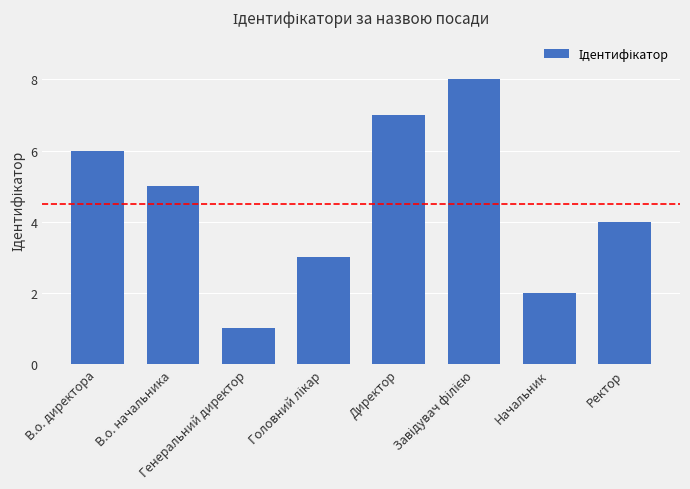

What is the difference between the maximum and minimum values?

7